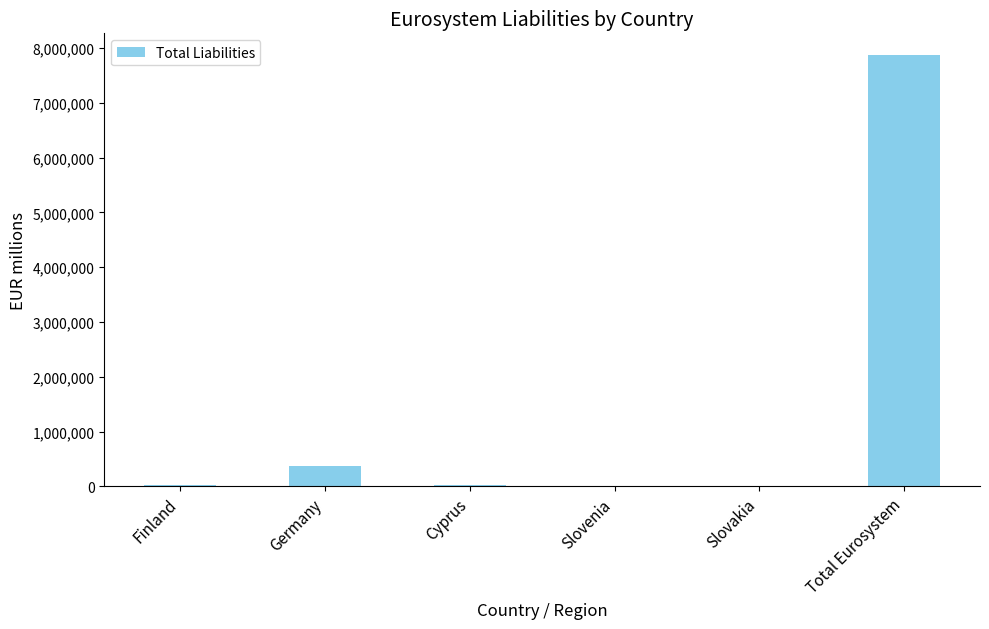

The chart shows a value of 26089 at Finland. True or false?

True